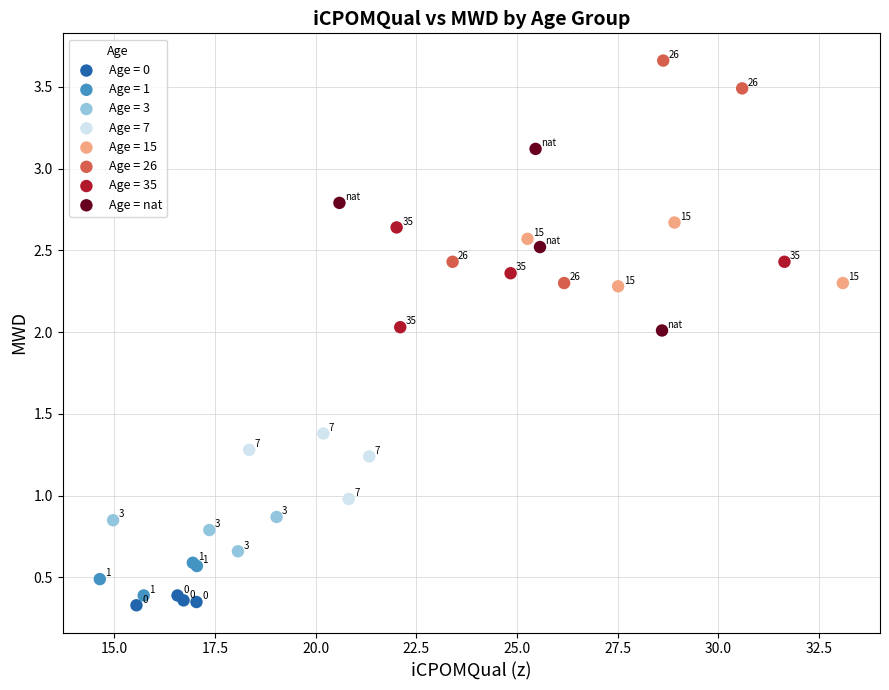

Which series reaches the maximum Y coordinate?

Age = 26